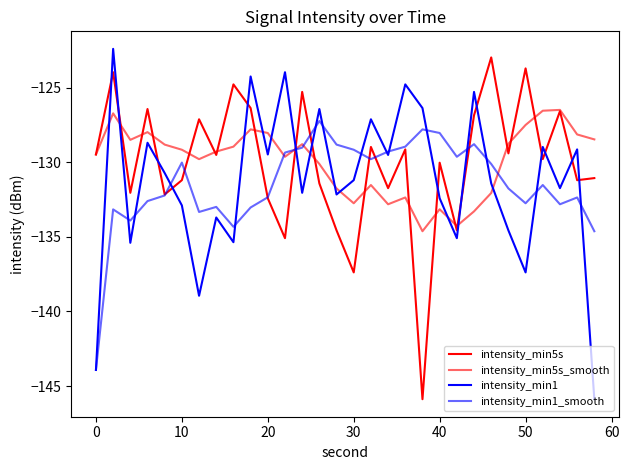

What is the difference between the maximum and second lowest values in the intensity_min5s_smooth series?

7.8